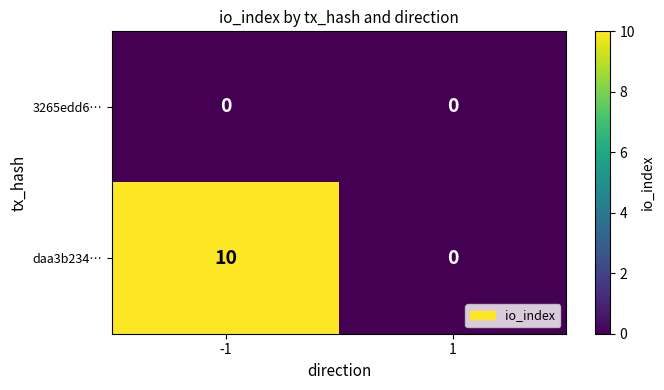

At which category is the sum across all series the highest?

-1